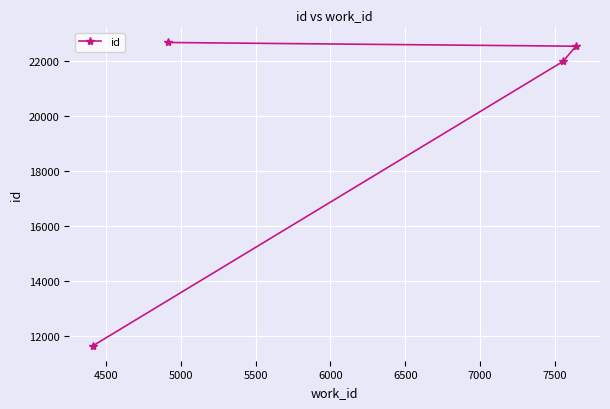

What is the minimum value shown in the chart?

11651